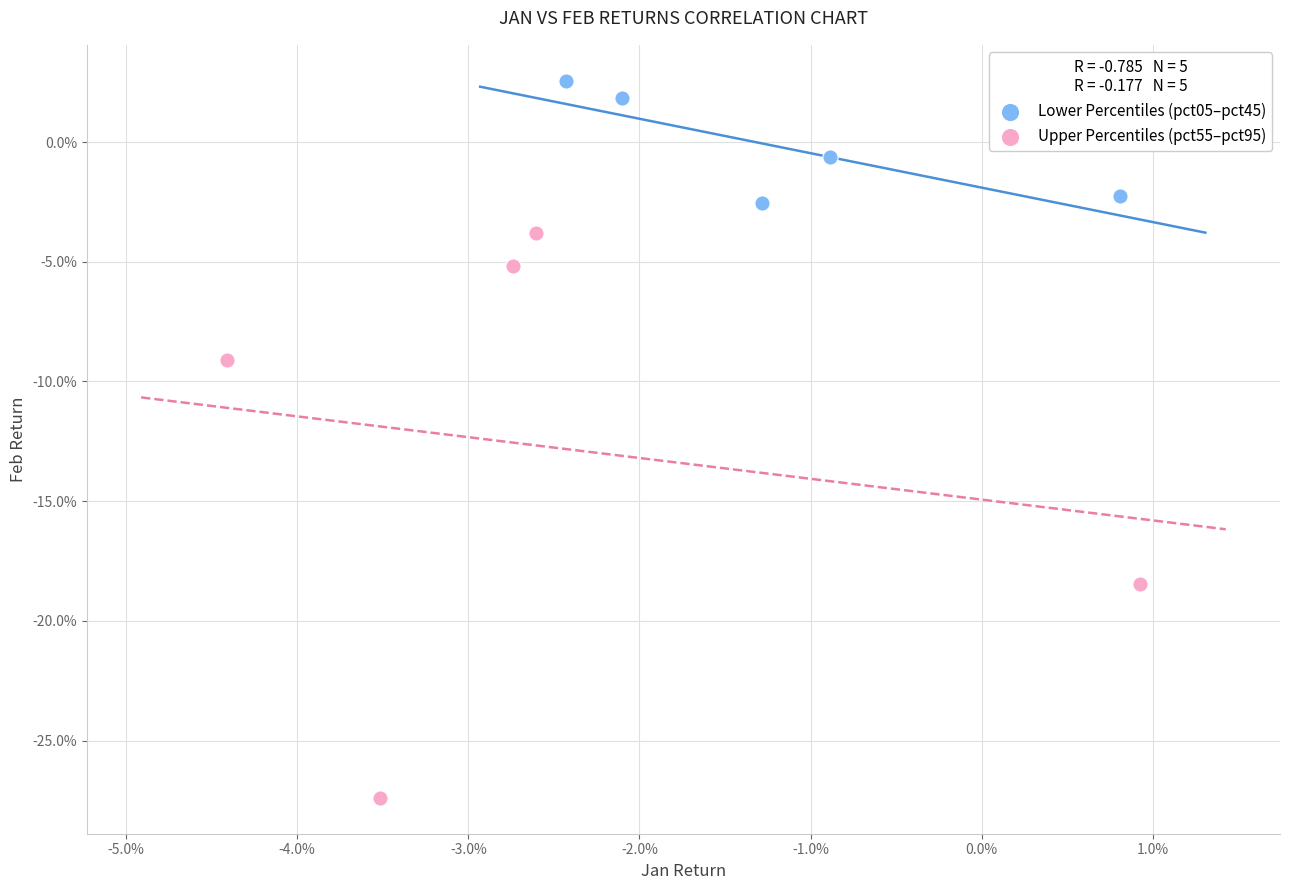

Which series has the largest Y range (max minus min)?

Upper Percentiles (pct55–pct95)